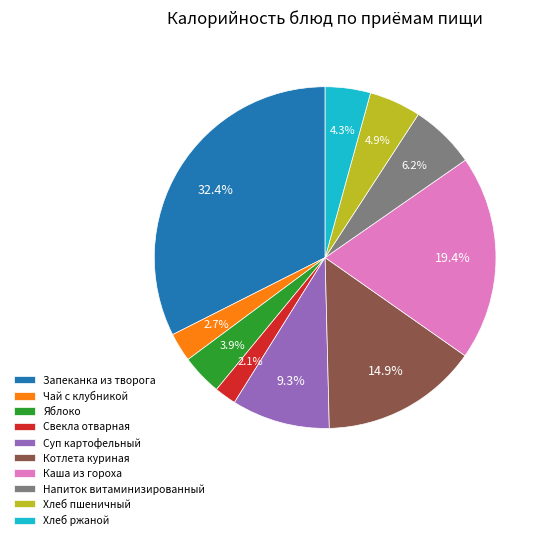

To the nearest percent, what is the difference between the largest and smallest slice percentages?

30%